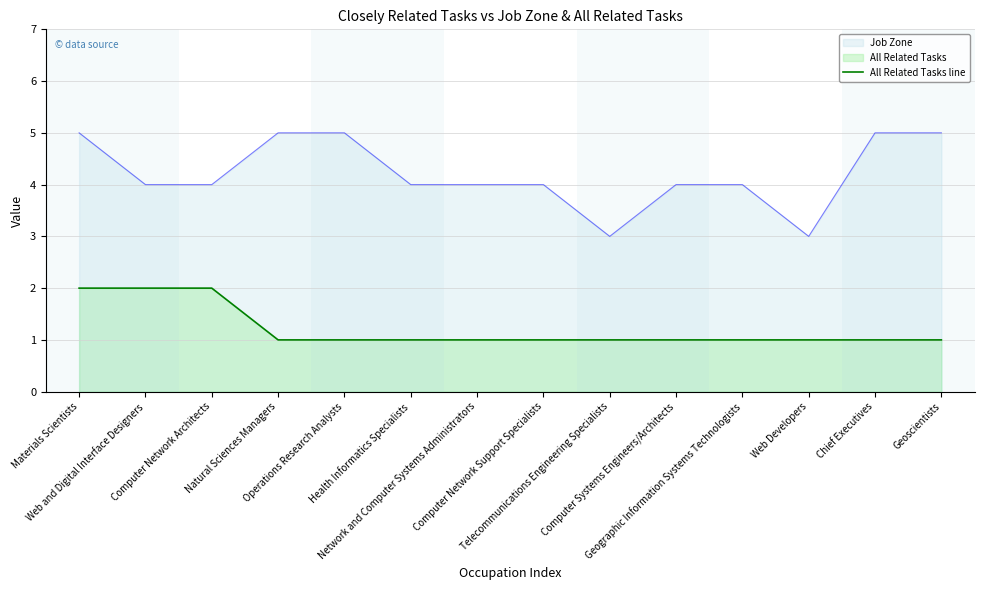

Count the values in the range 1 to 2.

14